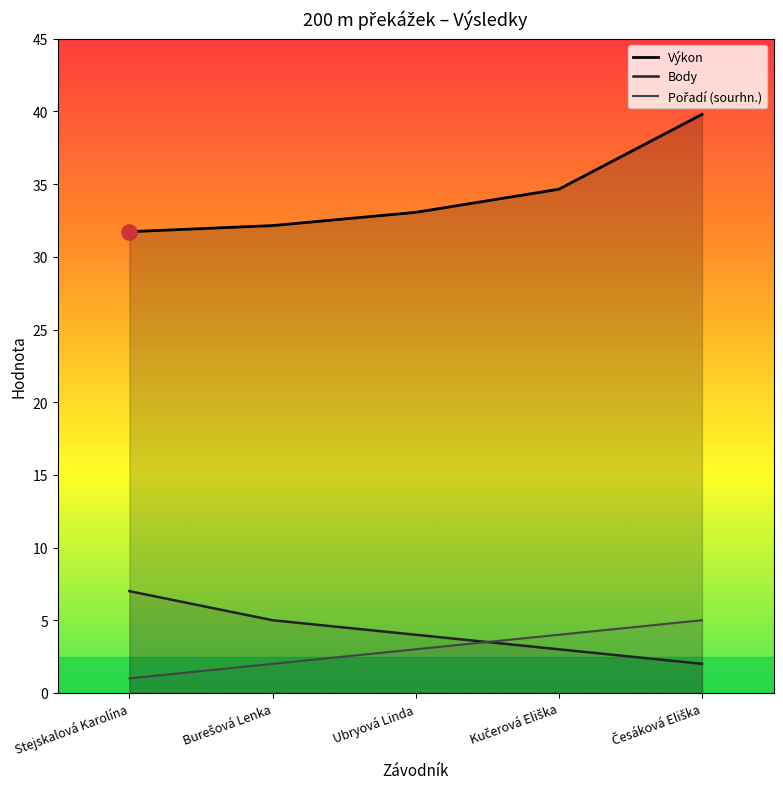

What are all the series names shown in the legend?

Výkon, Body, Pořadí (sourhn.)